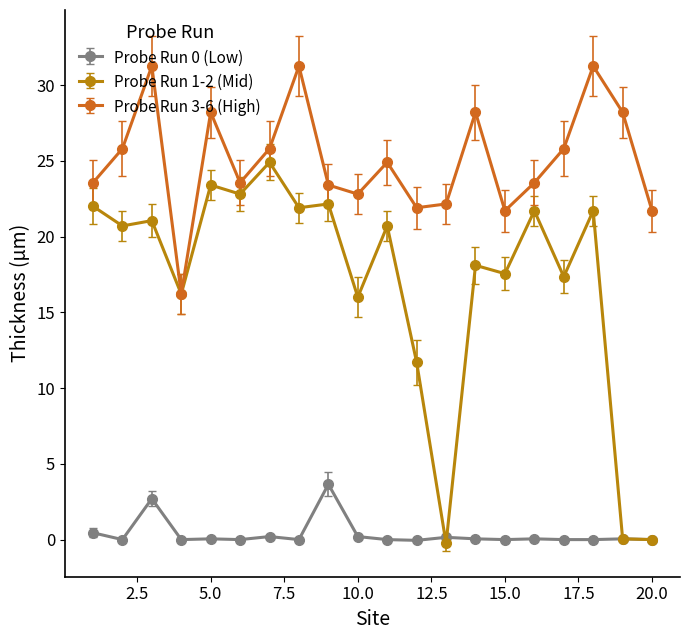

What is the value of the Probe Run 1-2 (Mid) point at the 14th from the left?

18.1